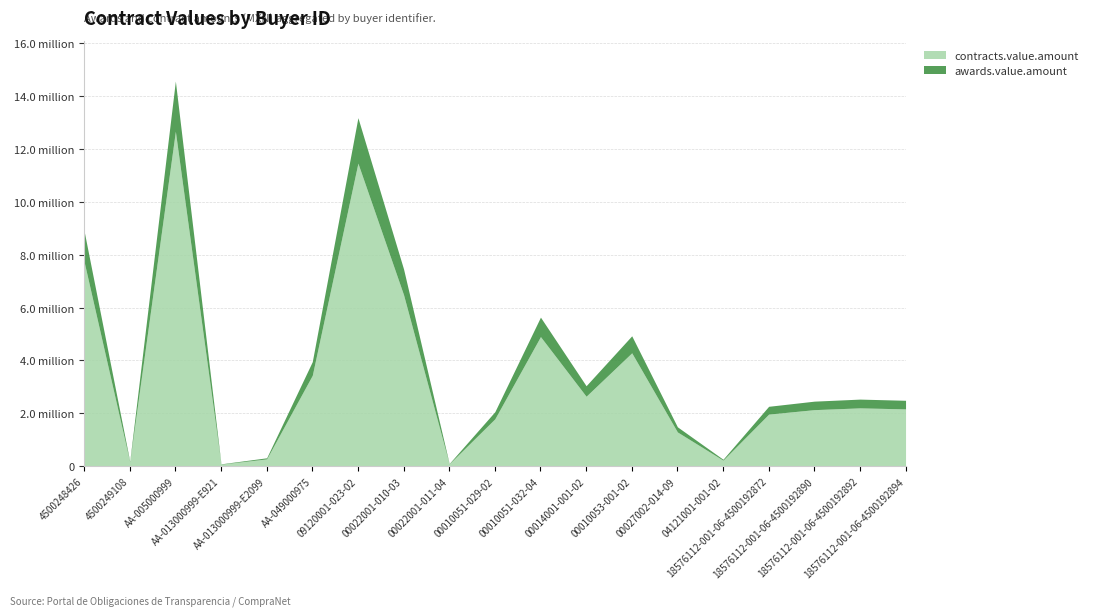

Does the chart have visible grid lines?

Yes